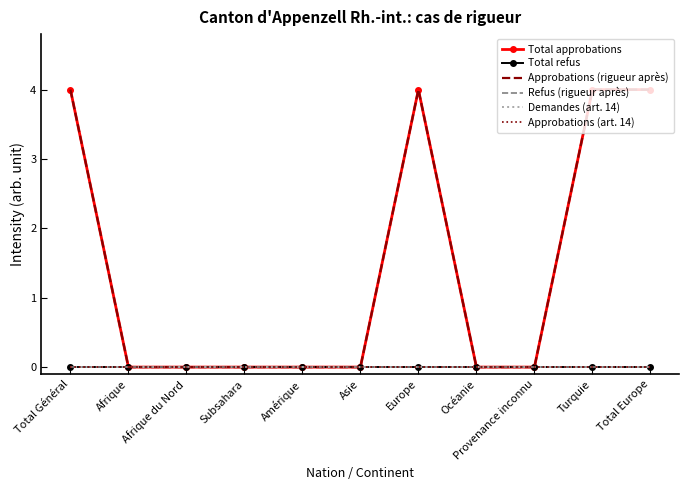

How many Total approbations values are between 0 and 4?

11